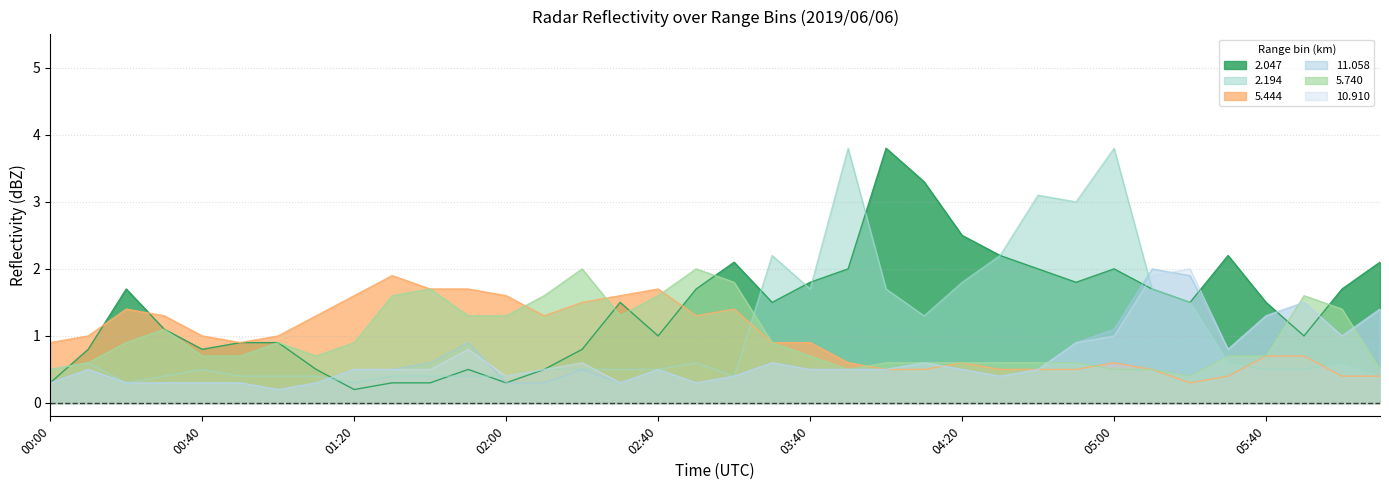

The value of   5.444 at 01:20 is 1.6. True or false?

True